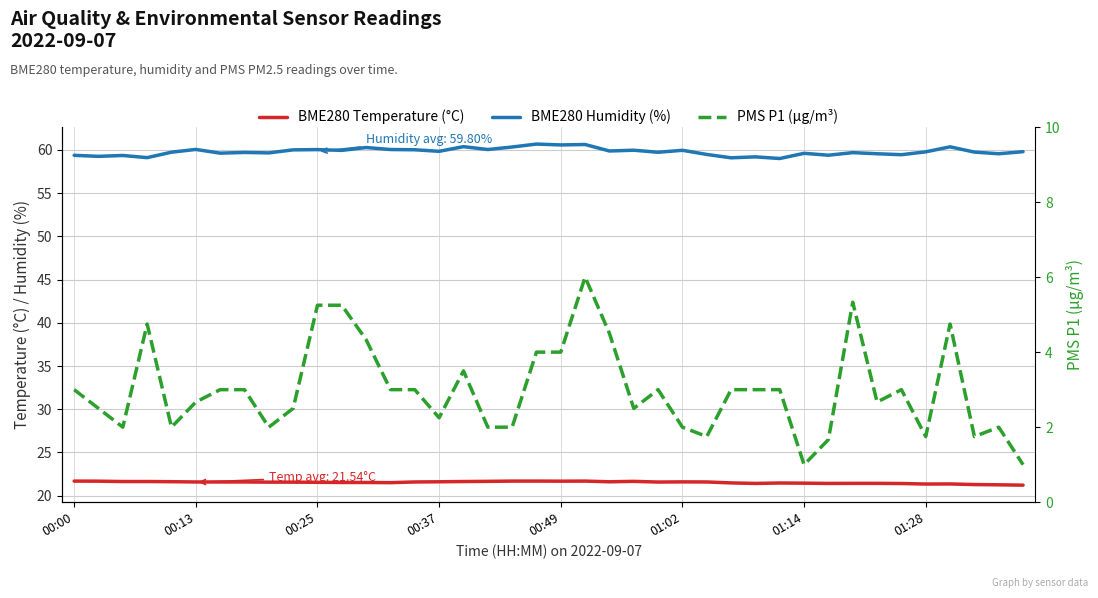

True or false: BME280 Temperature (°C) has more than 2 points higher than both neighbors.

True